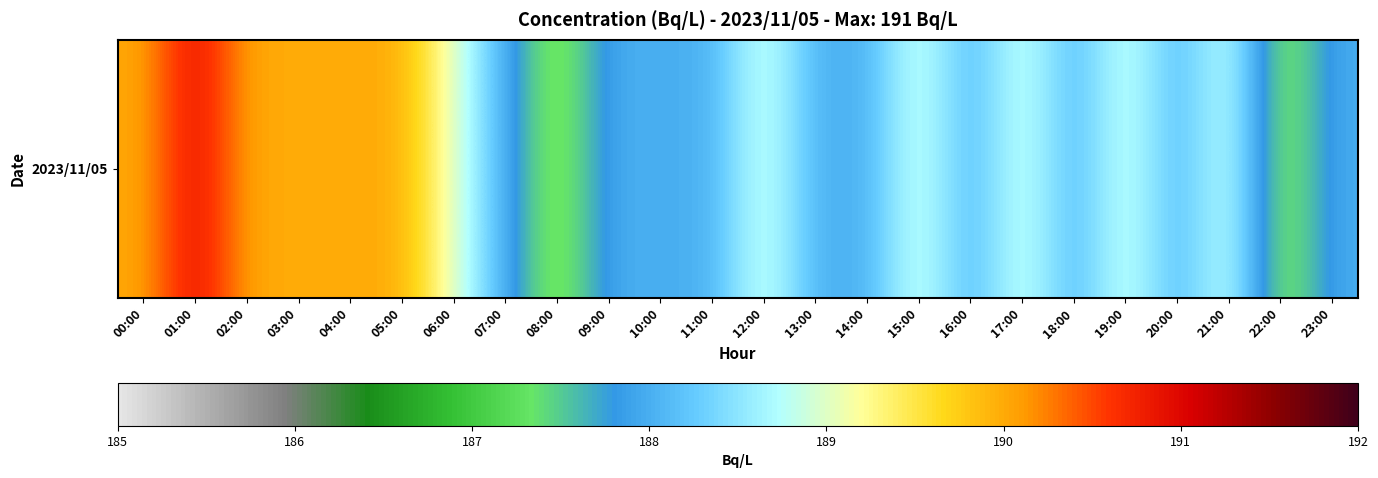

How many data points are less than 189?

12